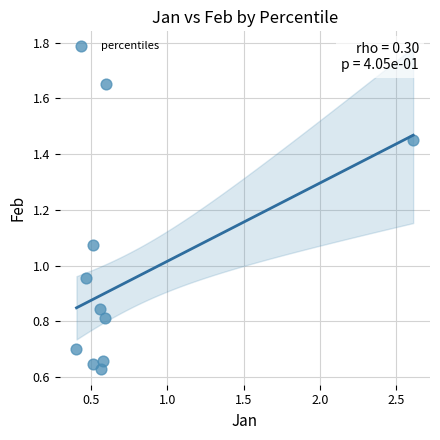

What is the average Y value?

0.9